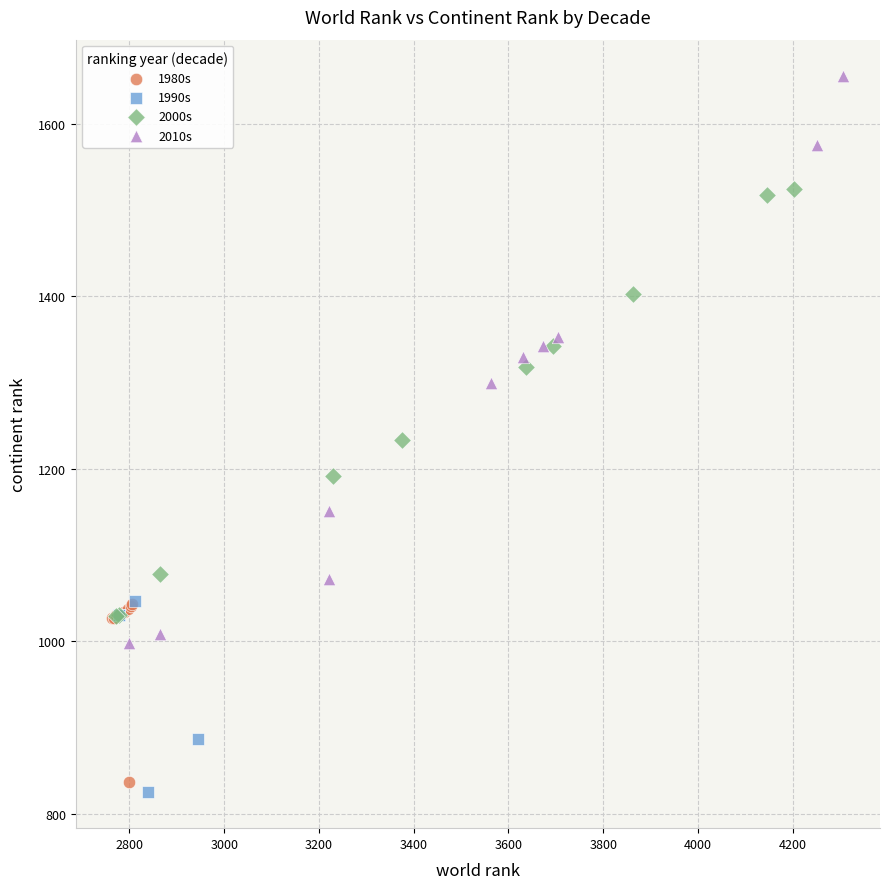

Which series has the largest Y range (max minus min)?

2010s